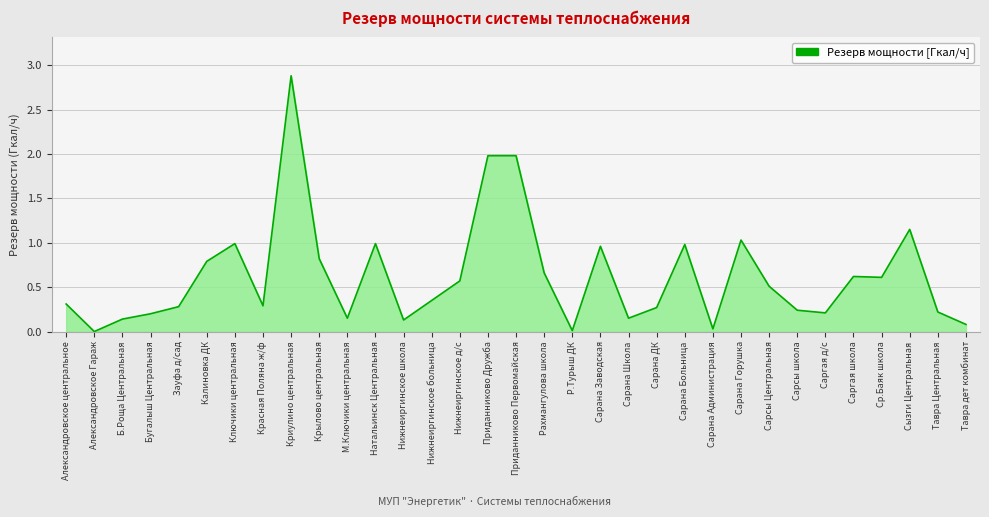

Which category has the highest value across all series?

Криулино центральная